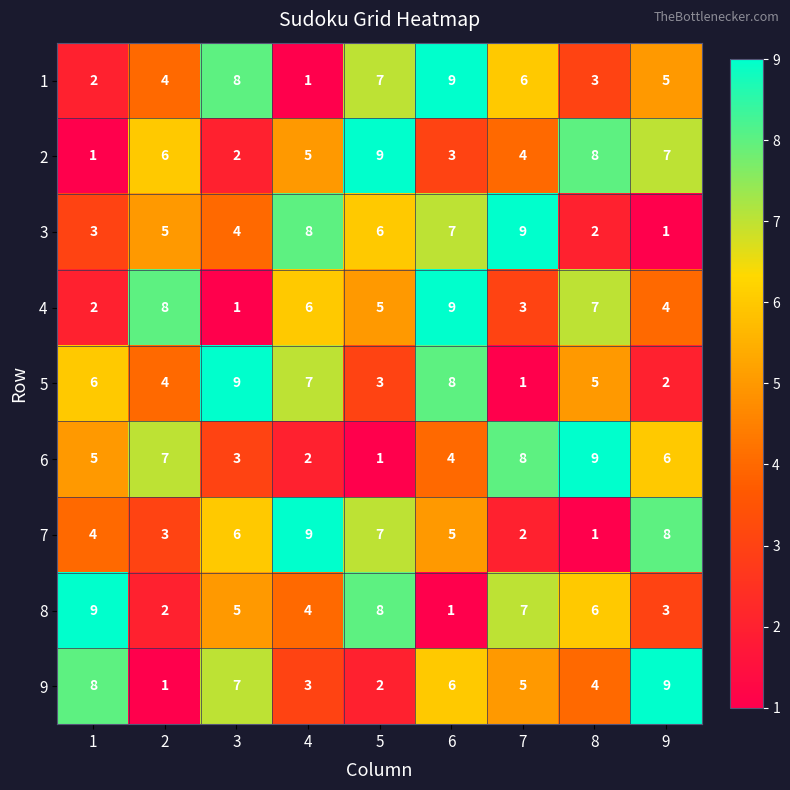

What is the difference between the maximum and minimum values in the 8 series?

8